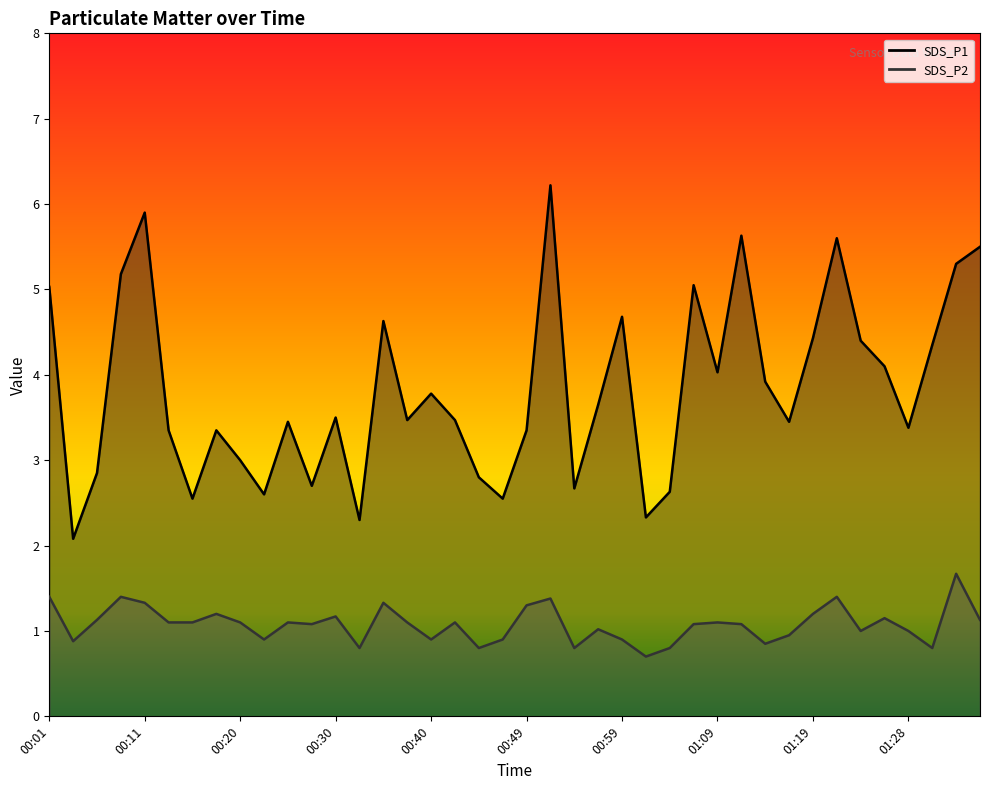

What is the value of the SDS_P1 point at the 9th from the left?

3.0